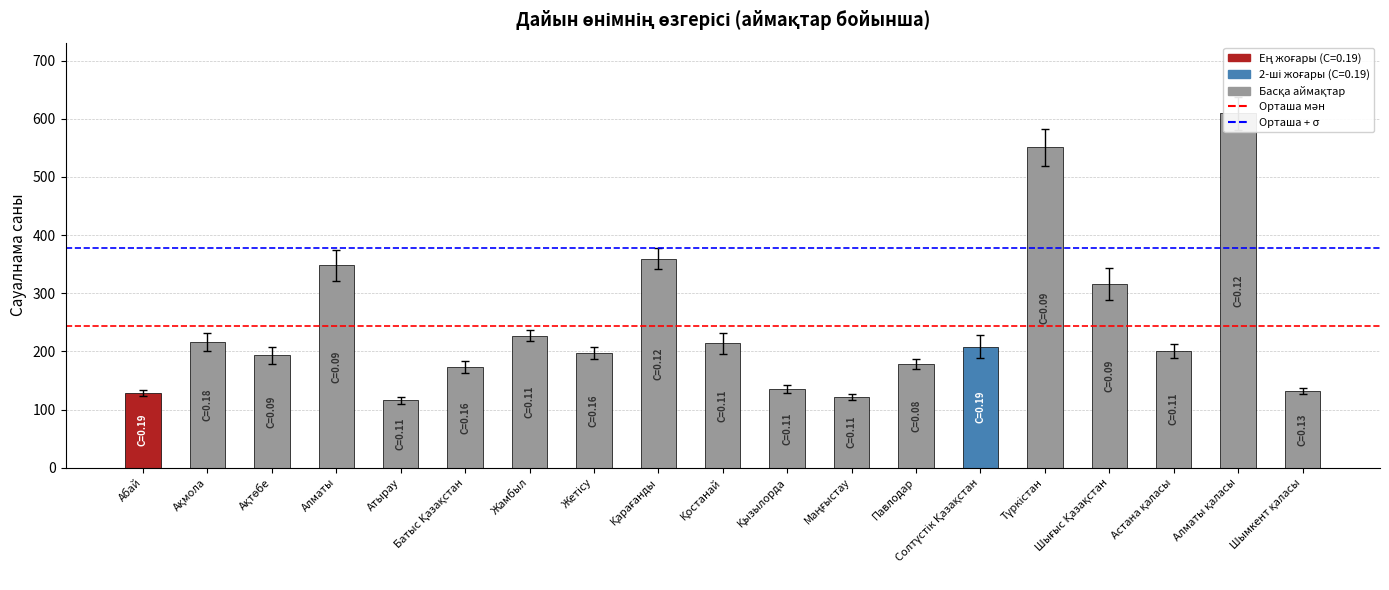

True or false: нашарлау (ағымдағы) has a value of 17 at Астана қаласы.

False